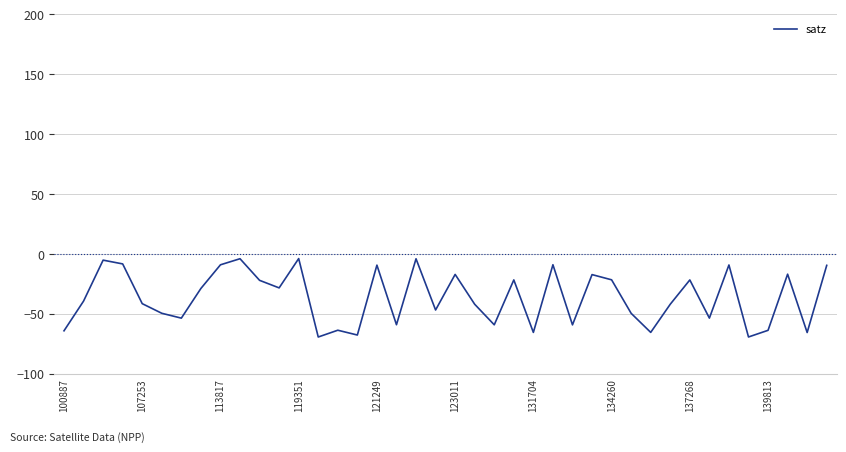

Count the number of values greater than -39.

19